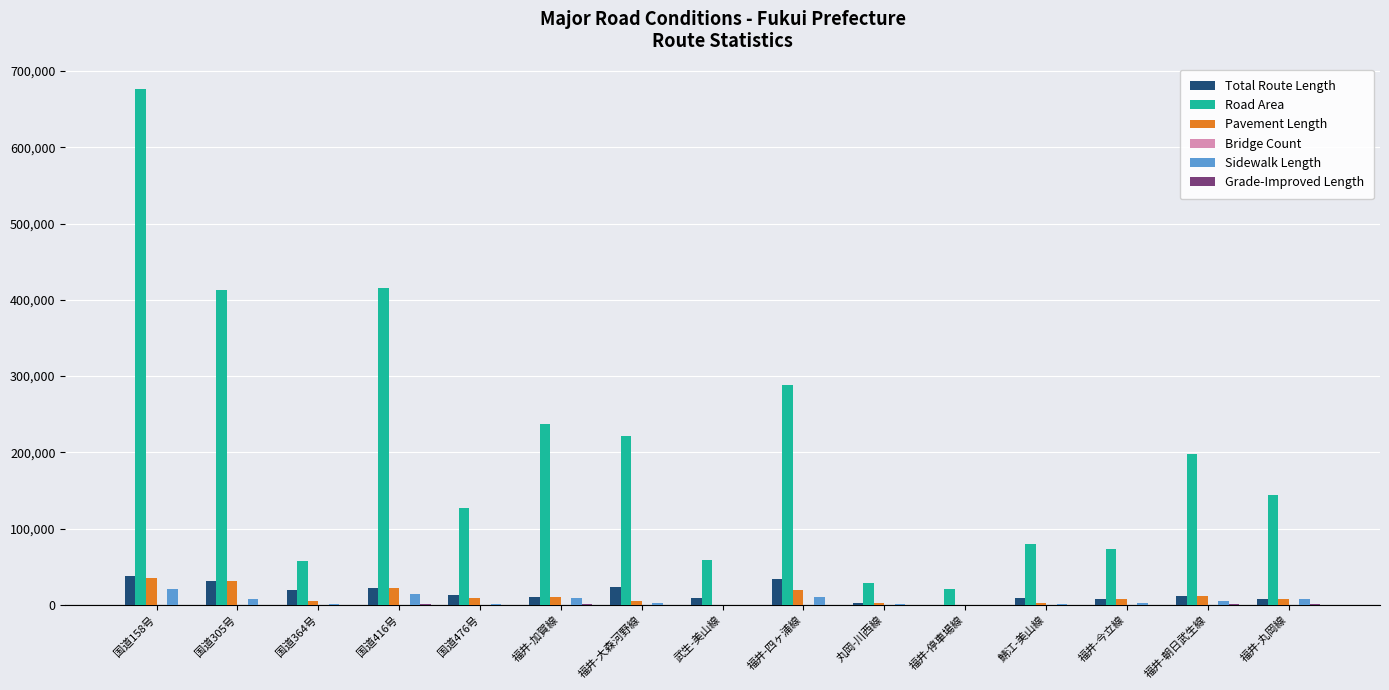

What is the greatest value displayed?

675844